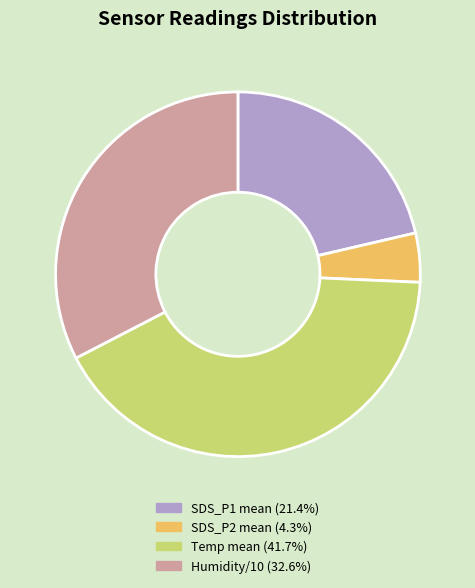

Is there a majority slice in this chart?

No